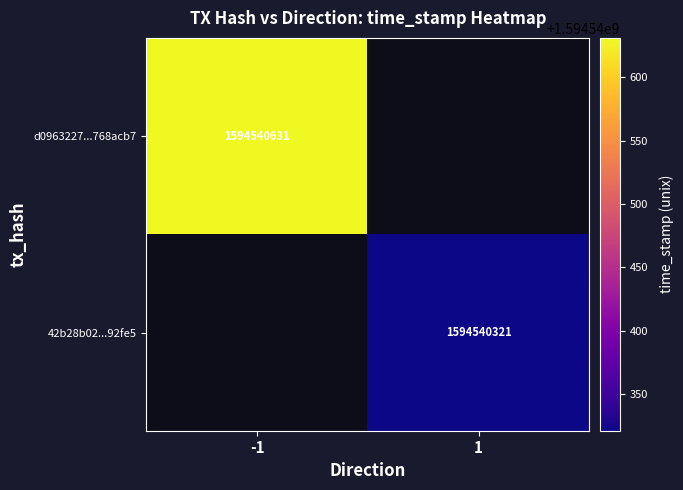

Which series has the largest range (max minus min)?

d0963227d87f582dc6a1a9444bfbc7ee768acb7